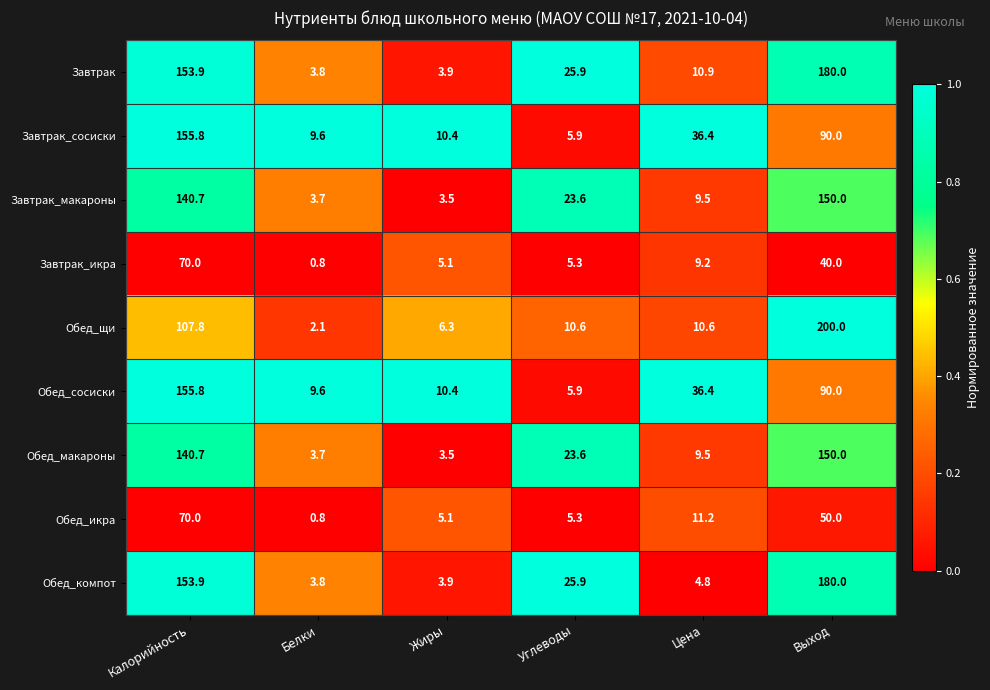

At which category is the sum across all series the highest?

Калорийность